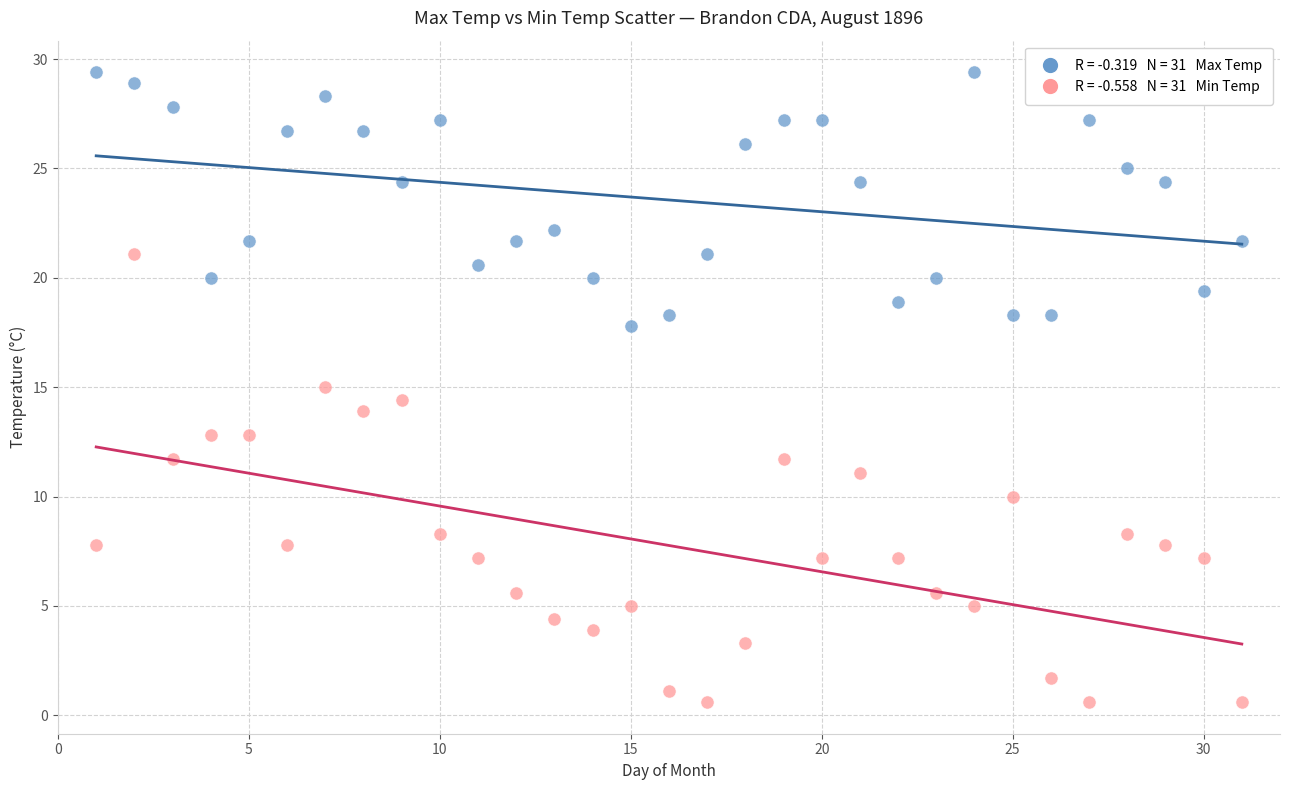

Across all data points, what is the range of Y values (max minus min)?

28.8